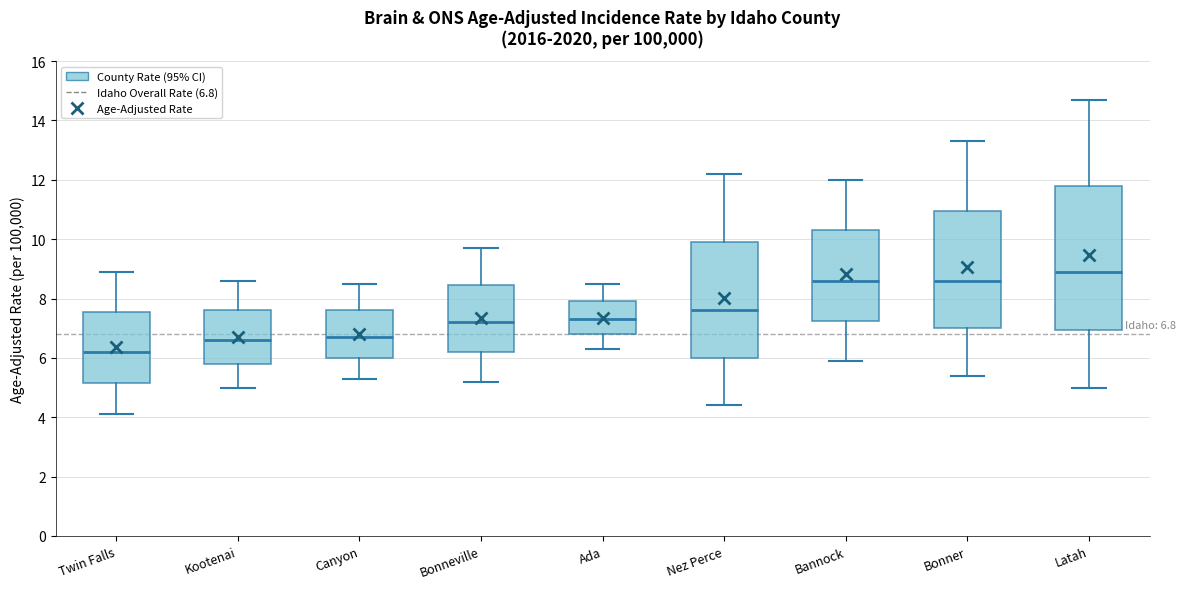

Which box is the tallest, from its lower edge to its upper edge?

Latah